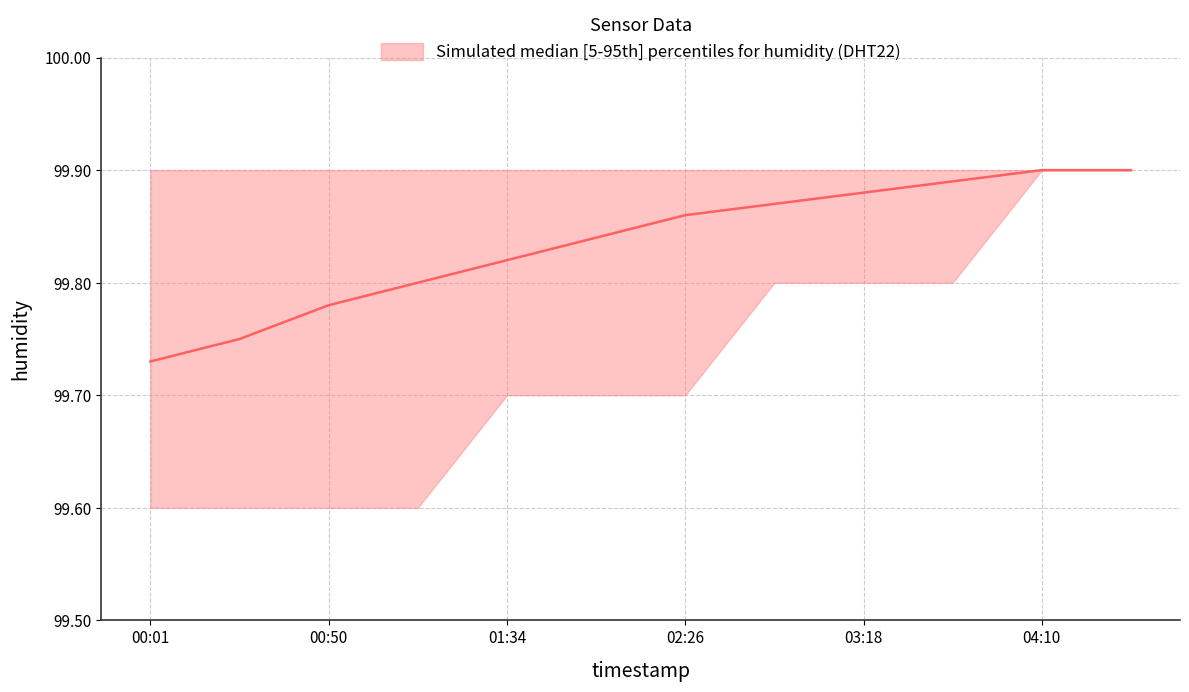

Is it true that median equals 20.6 at 03:18?

False